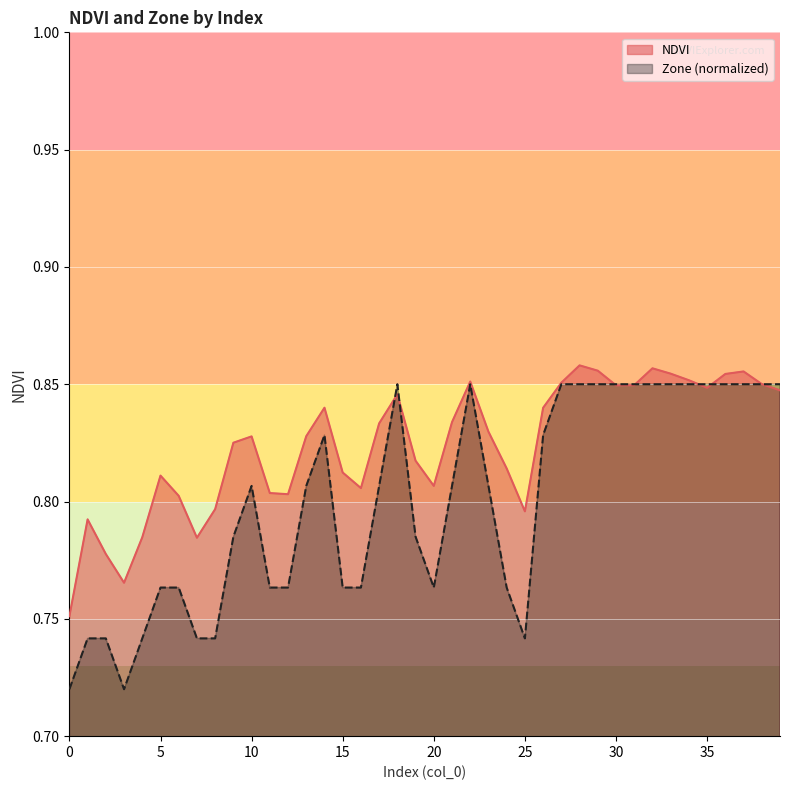

Count the number of data series in this chart.

2